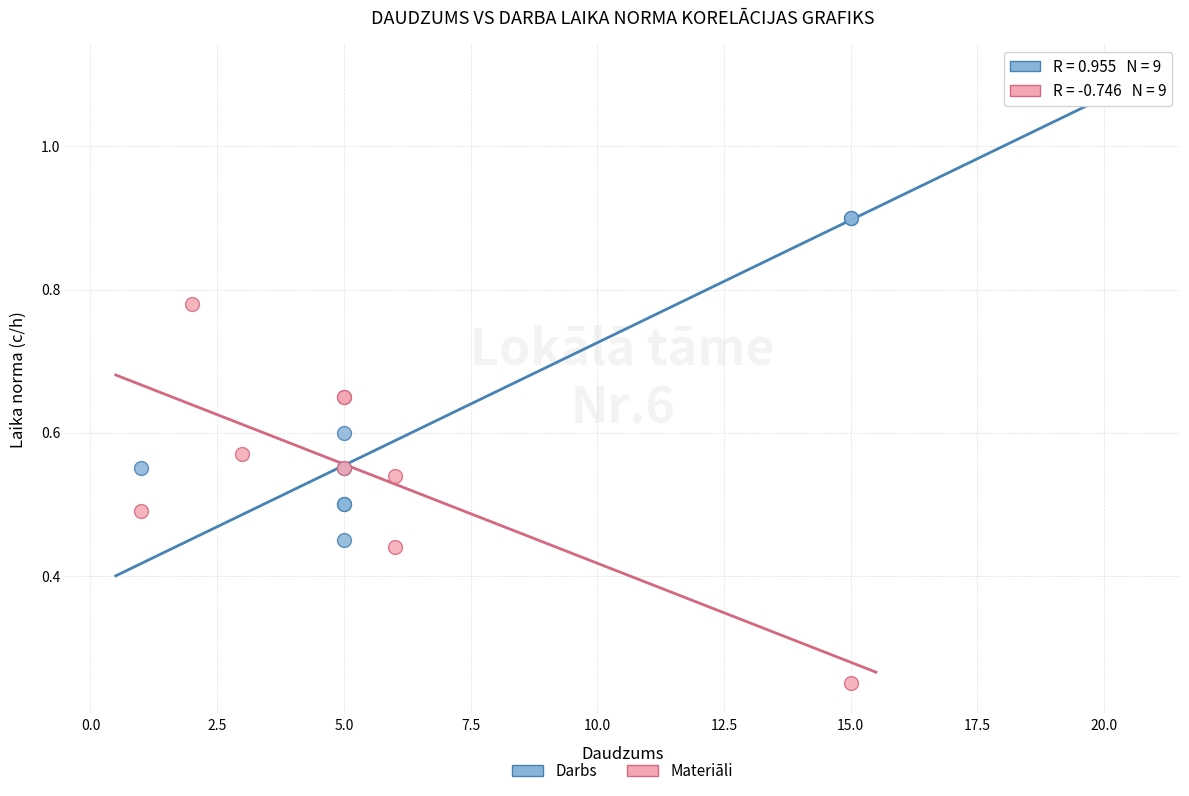

Which series reaches the maximum Y coordinate?

Darbs